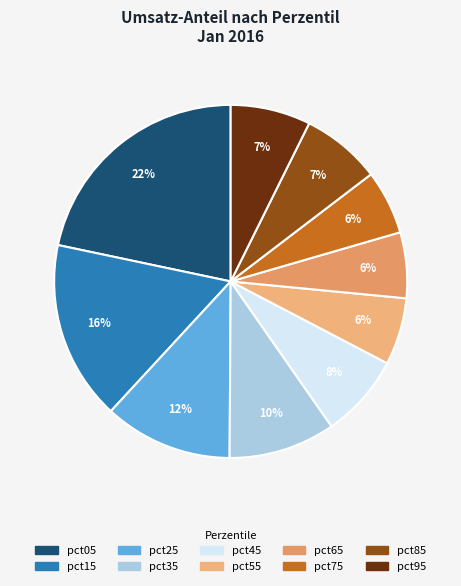

To the nearest percent, what is the combined percentage of pct55 and pct95?

13%